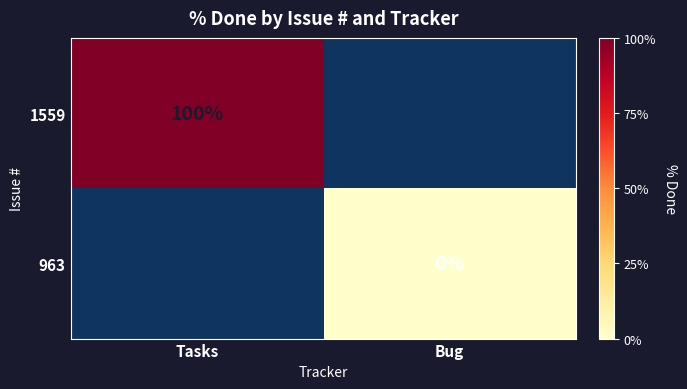

Is it true that 1559 equals 157 at Tasks?

False